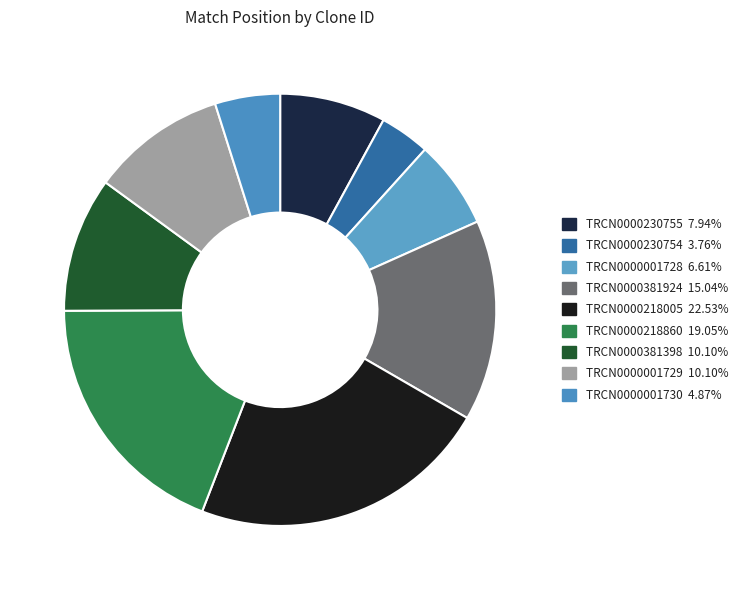

Combined, do TRCN0000218860 and TRCN0000230755 account for over 50%?

No